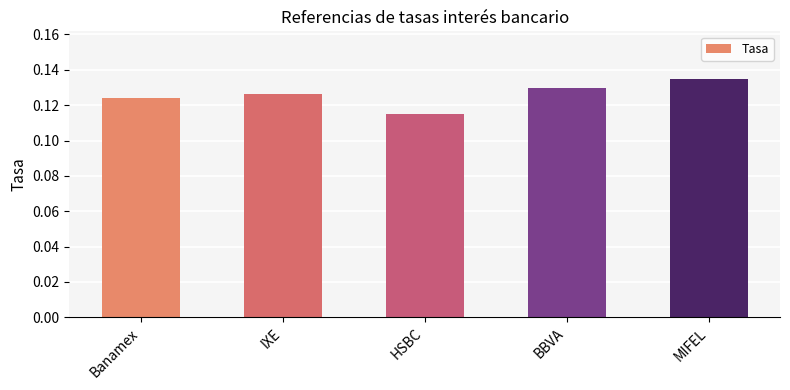

At which label is the value closest to 0?

HSBC